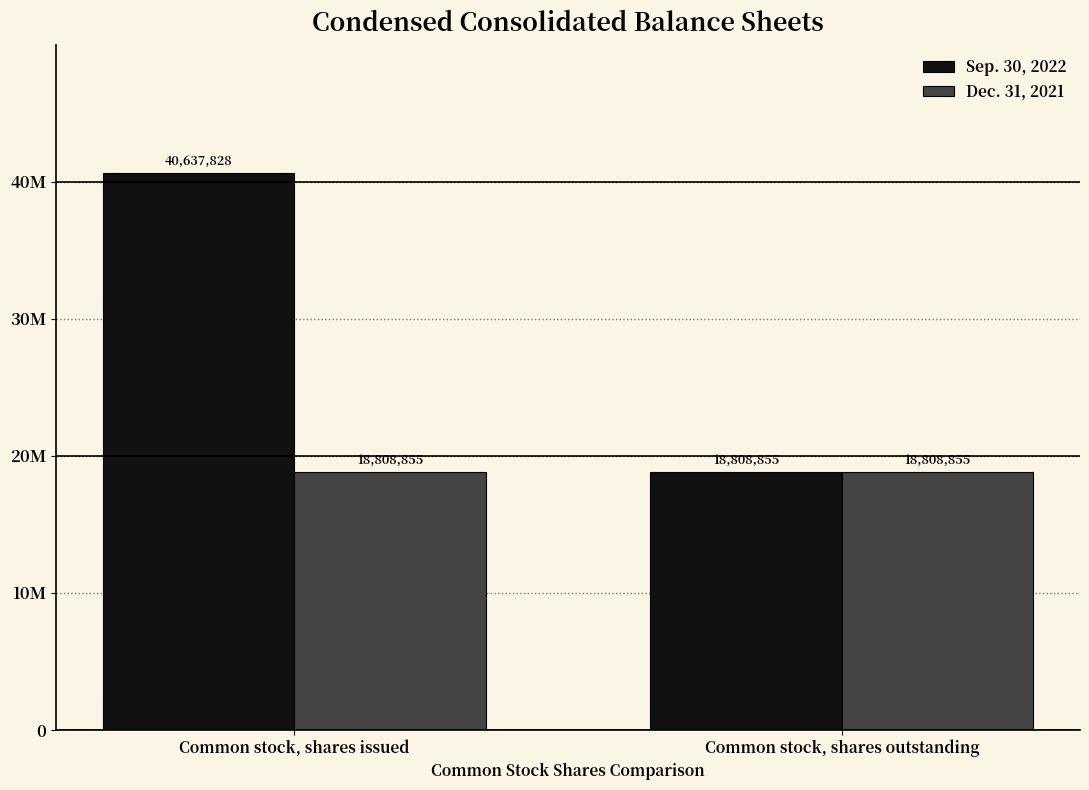

What is the maximum value for Sep. 30, 2022?

40637828